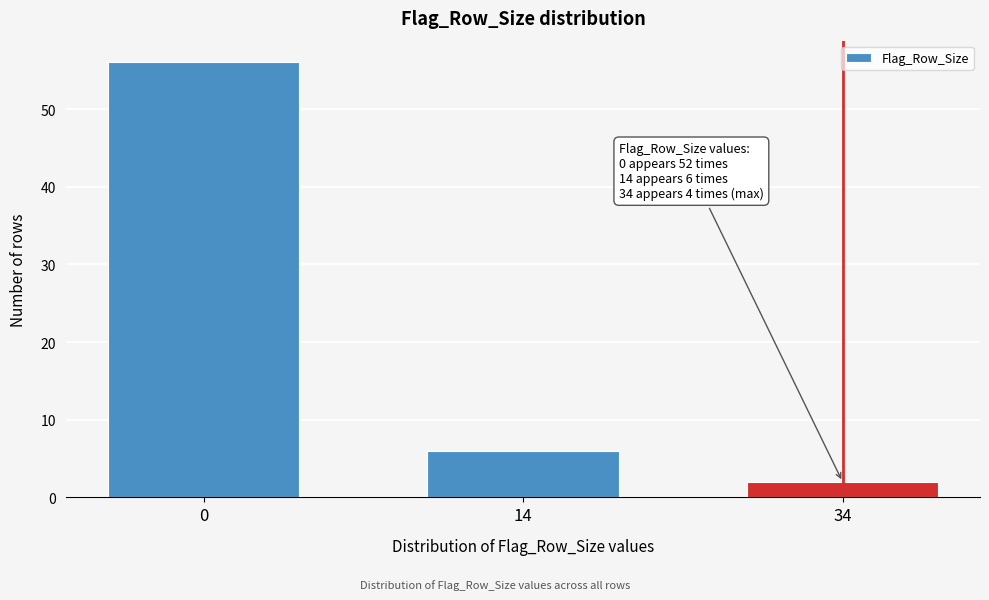

Reading left to right, transcribe all the data shown in this chart.

0=56	14=6	34=2